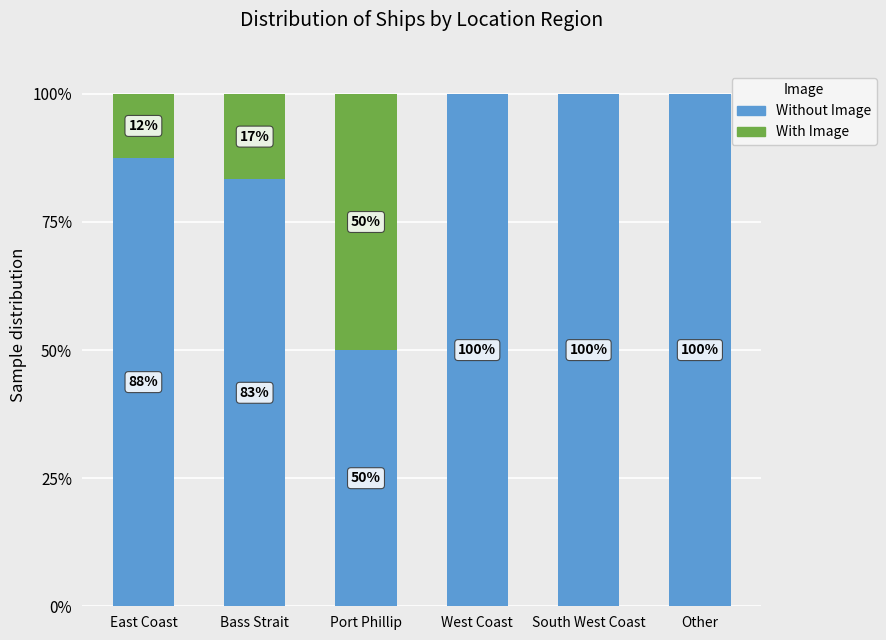

What is the approximate value of Without Image at West Coast?

100.0